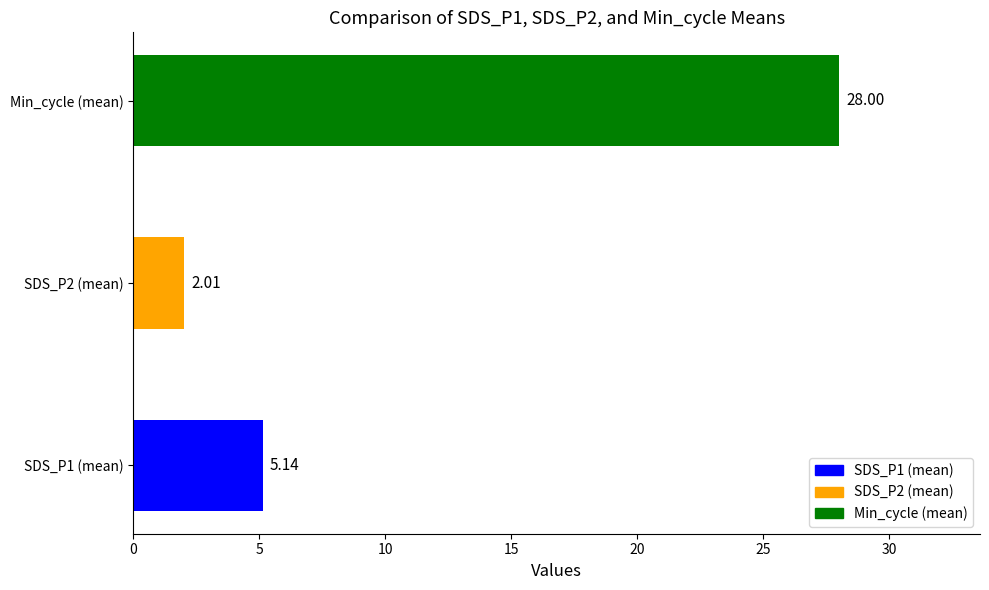

What is the average value?

11.7